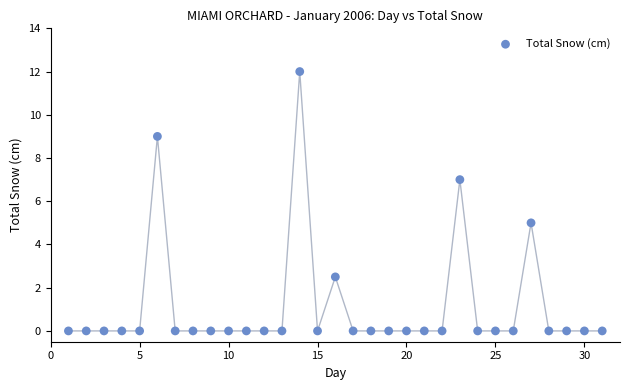

What is the range of Y values (max minus min)?

12.0